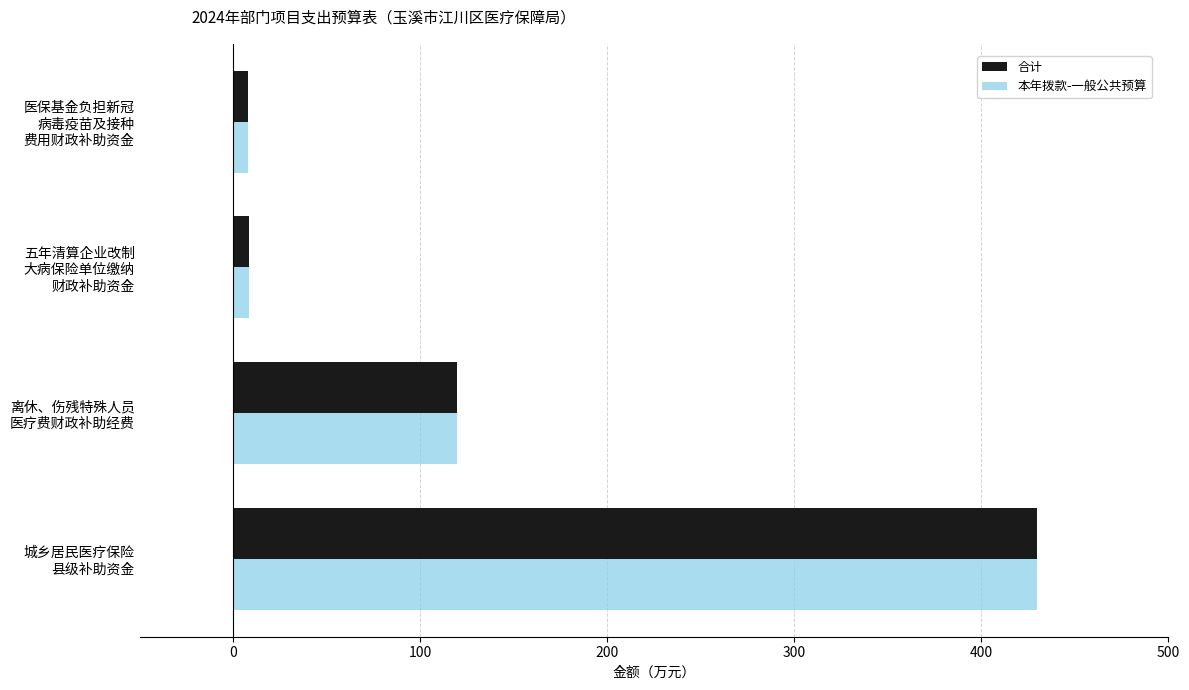

What is the average value of the 本年拨款-一般公共预算 series?

141.4